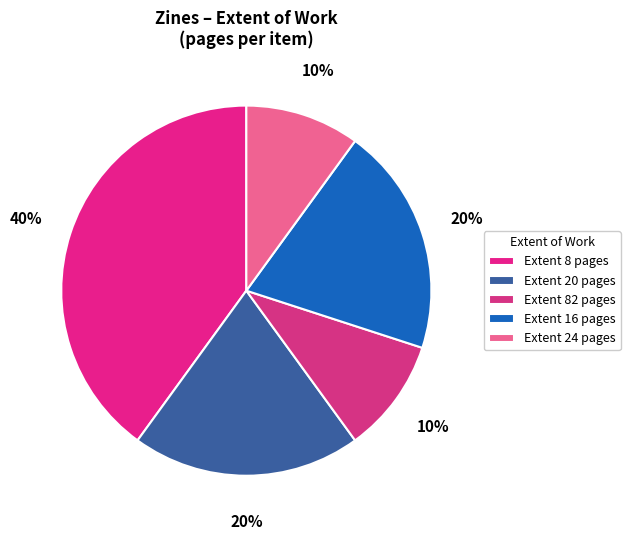

How many slices are in this pie chart?

5